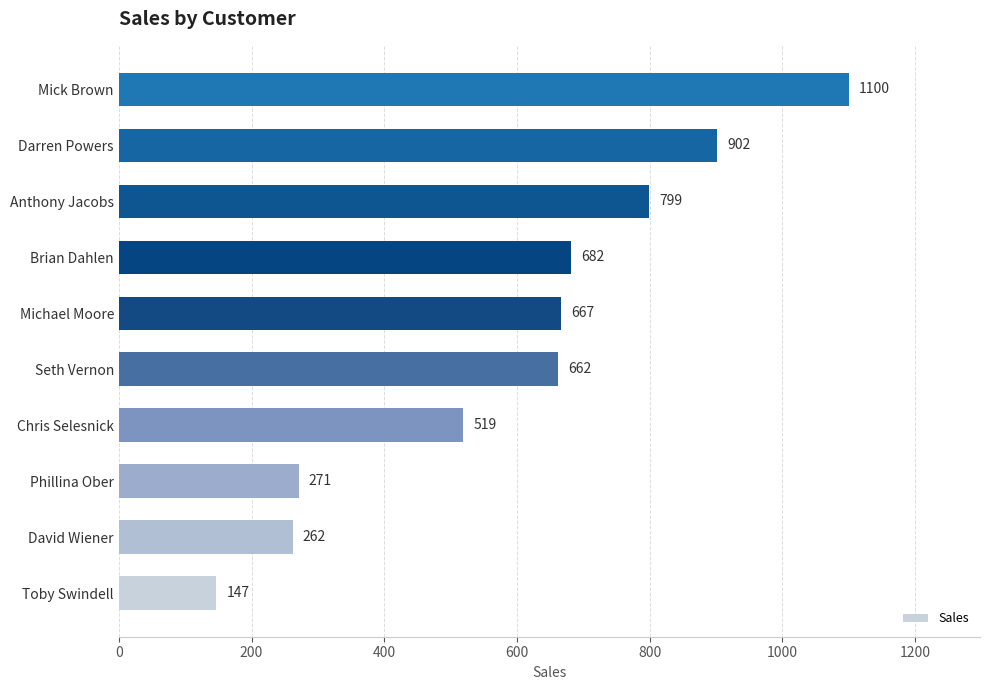

What is the difference between the values at Chris Selesnick and Mick Brown?

581